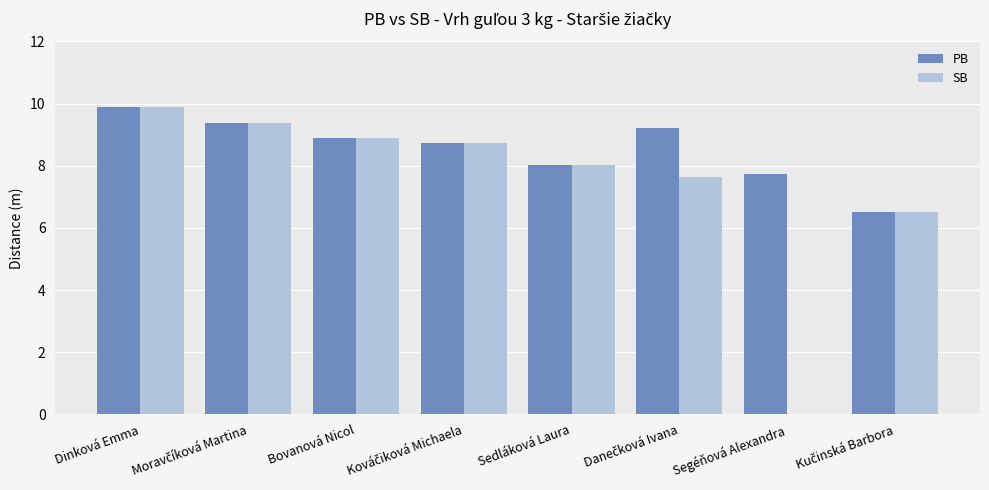

Is it true that SB equals 5.0 at Sedláková Laura?

False